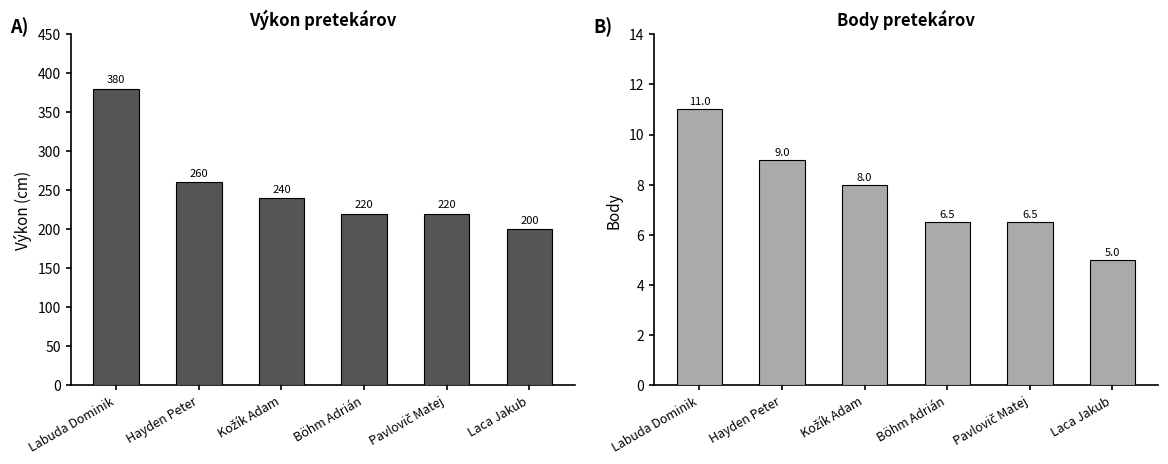

Between Kožík Adam and Böhm Adrián, which is larger?

Kožík Adam